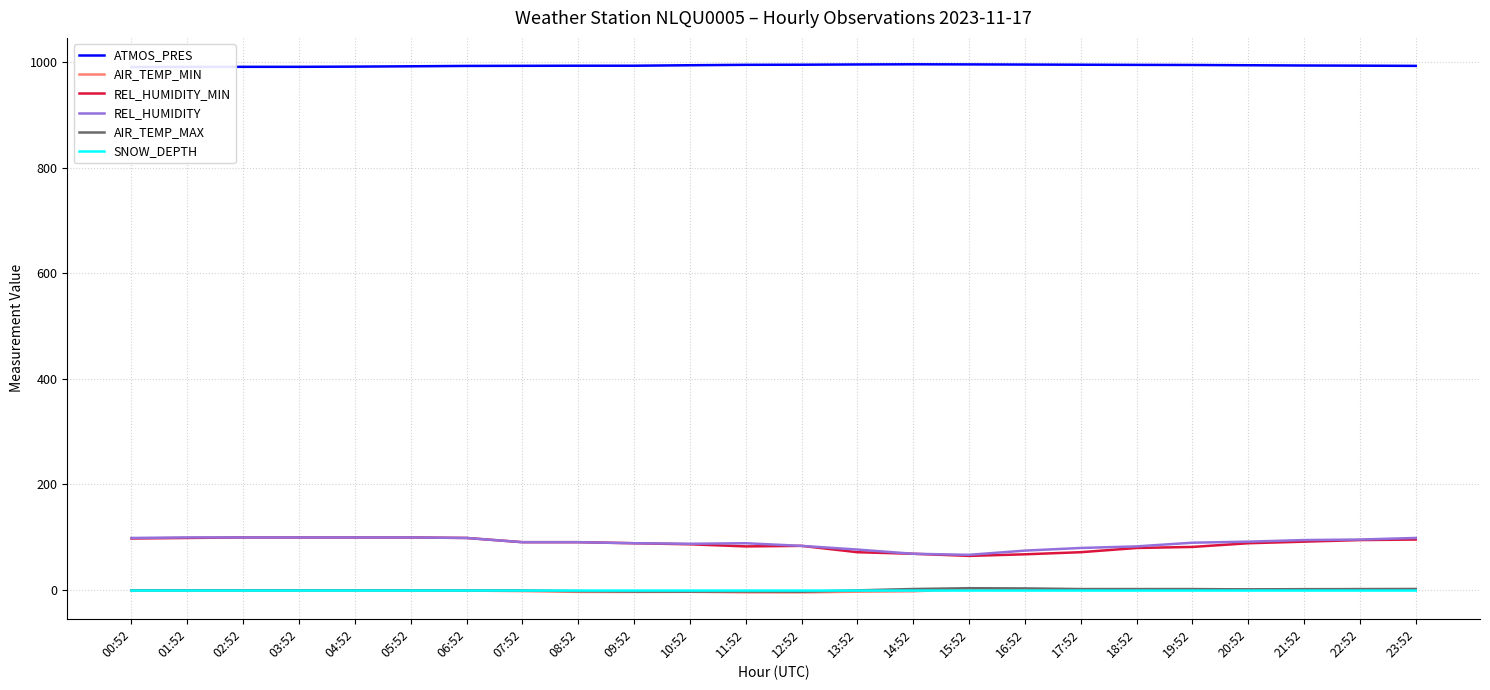

Which series changed the most between 01:52 and 17:52?

REL_HUMIDITY_MIN